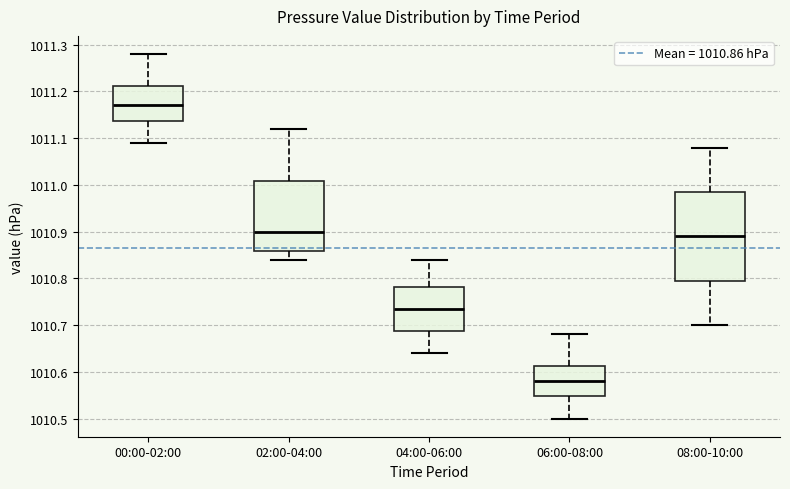

Reading left to right, transcribe this box plot: for each box, give where its median line is, the range the box spans, and where its two whiskers end, as read against the y-axis. The values are not printed on the chart, so give them approximately, as read against the axis.

00:00-02:00: median 1011.17, box 1011.14 to 1011.21, whiskers 1011.09 to 1011.28
02:00-04:00: median 1010.90, box 1010.86 to 1011.01, whiskers 1010.84 to 1011.12
04:00-06:00: median 1010.74, box 1010.69 to 1010.78, whiskers 1010.64 to 1010.84
06:00-08:00: median 1010.58, box 1010.55 to 1010.61, whiskers 1010.50 to 1010.68
08:00-10:00: median 1010.89, box 1010.80 to 1010.99, whiskers 1010.70 to 1011.08